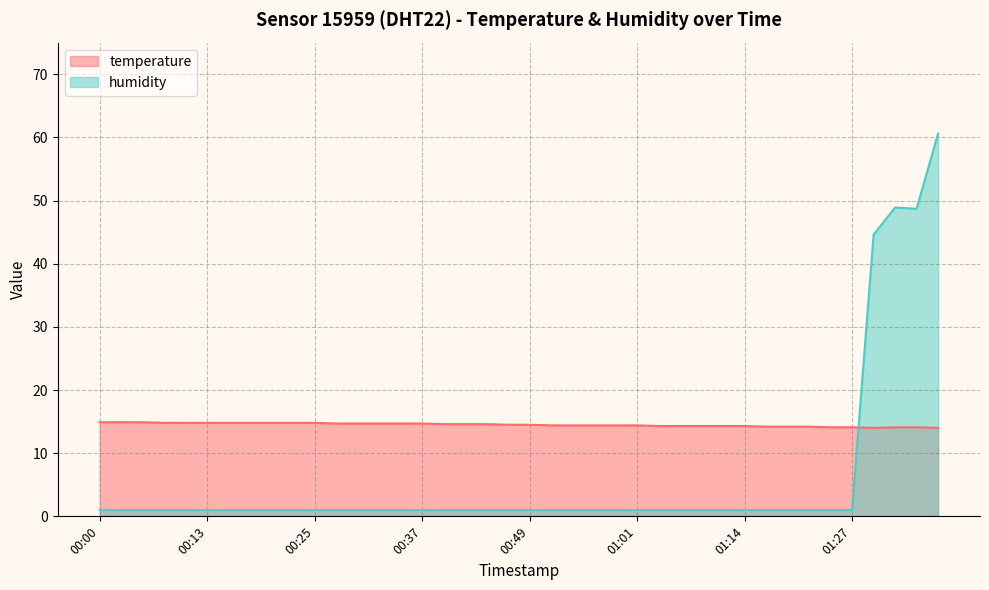

Rank the series at 00:30 from lowest to highest value.

humidity, temperature